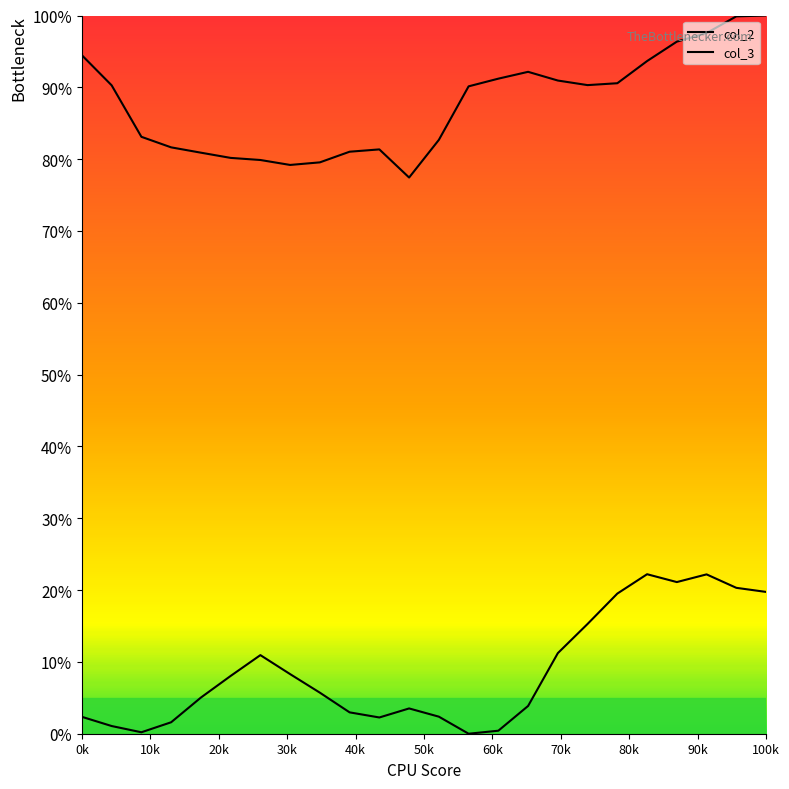

At which category is the sum across all series the highest?

23